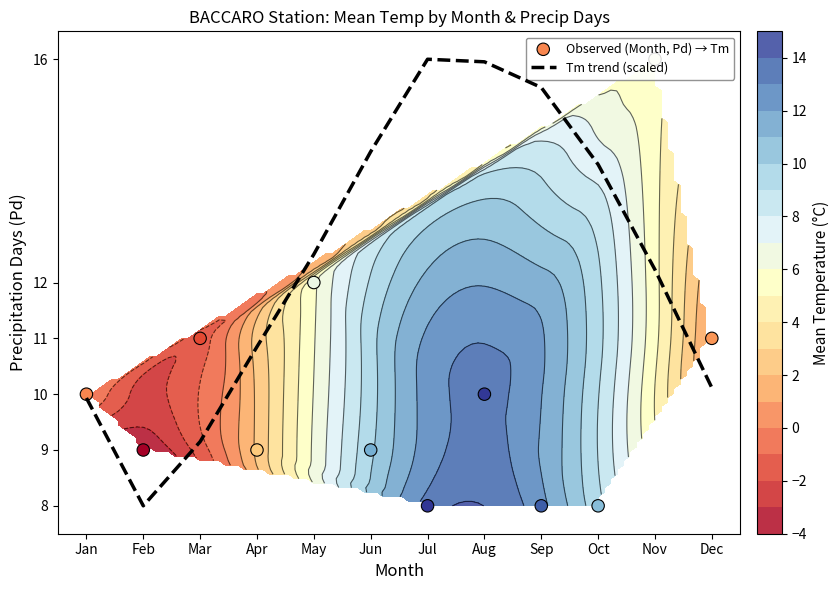

Rank the series by their maximum value, from lowest to highest.

Tm trend (scaled), Observed (Month, Pd) → Tm